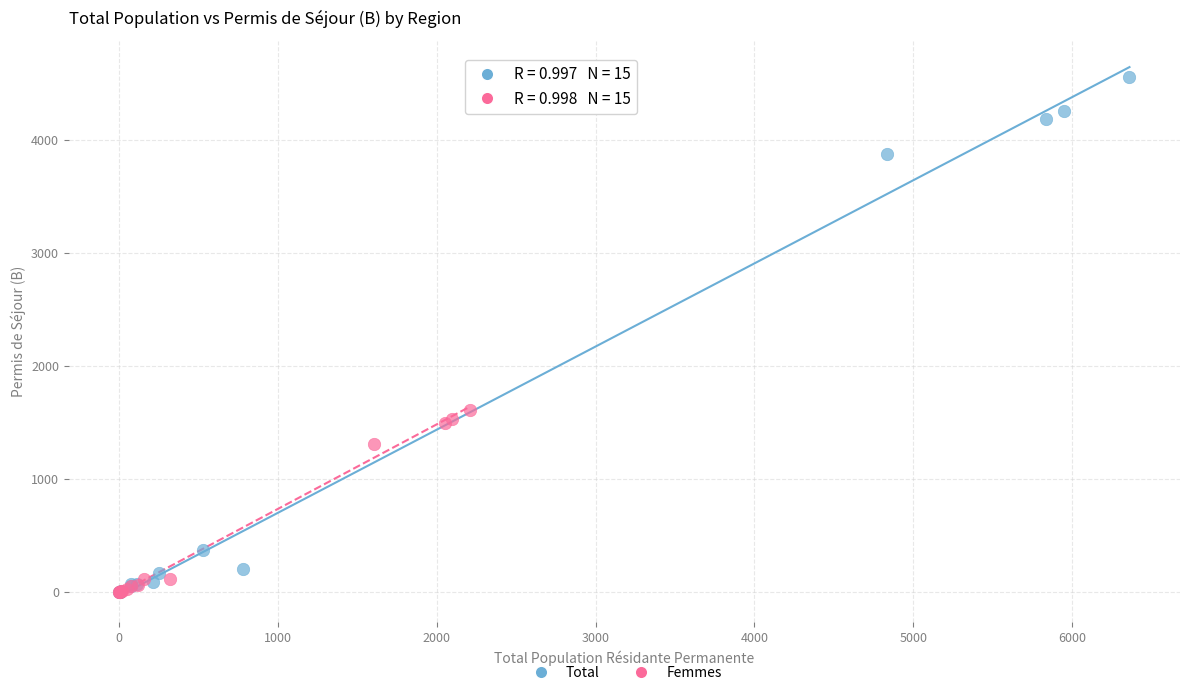

Which series contains the highest Y value?

Total